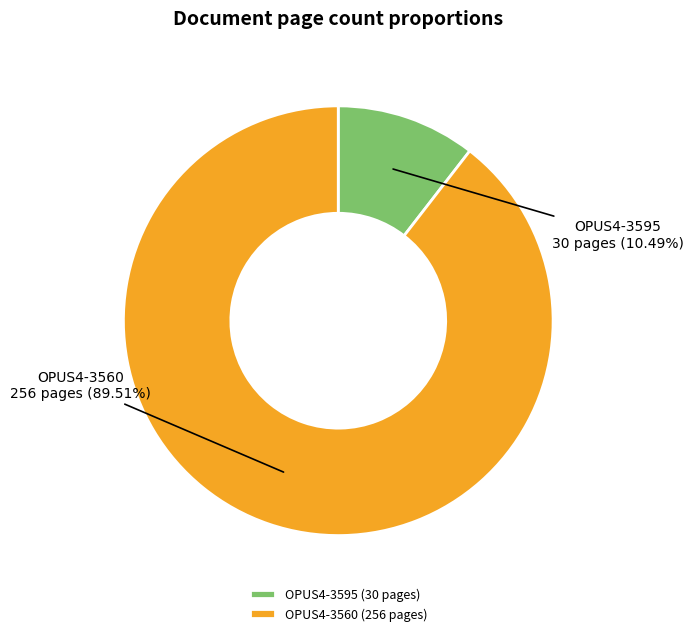

Is there a majority slice in this chart?

Yes